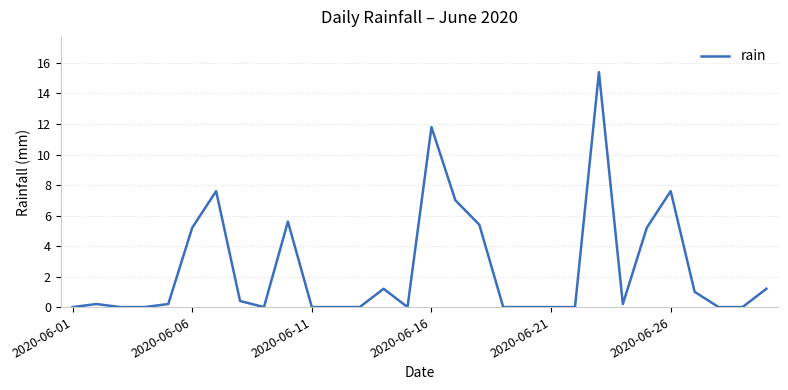

How many distinct data groups are displayed?

1